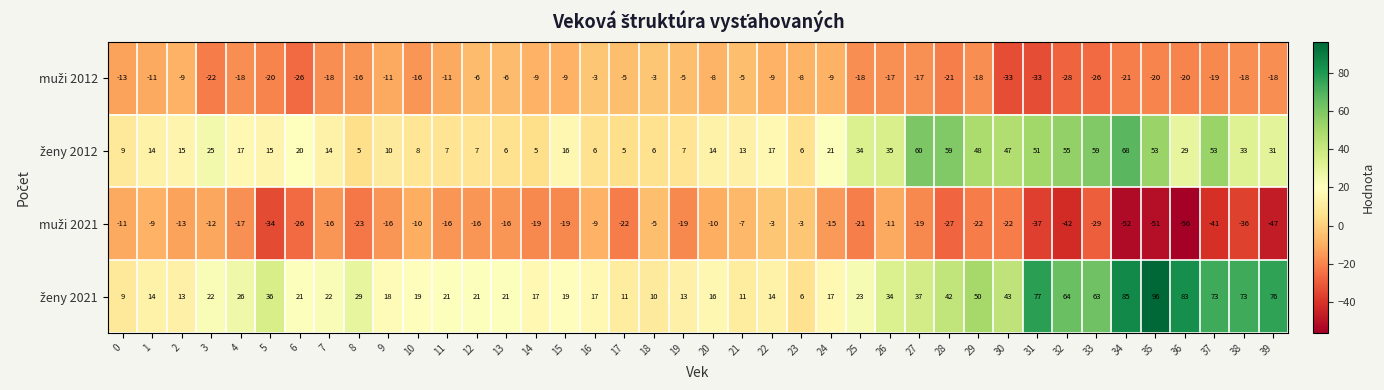

What is the spread (max minus min) of values at 5?

70